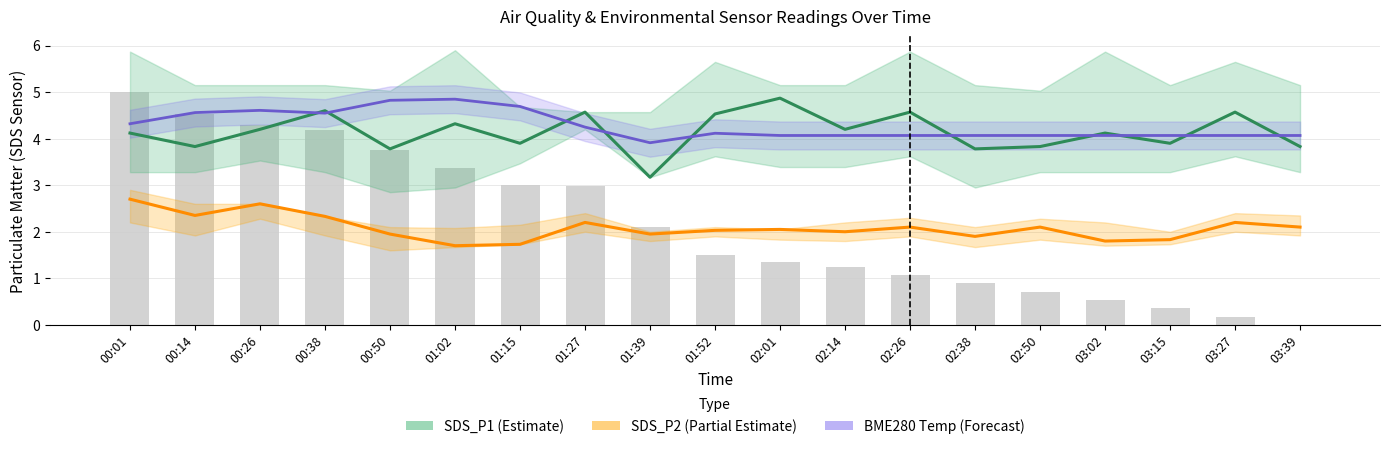

What is the label of the 16th bar from the right?

00:38